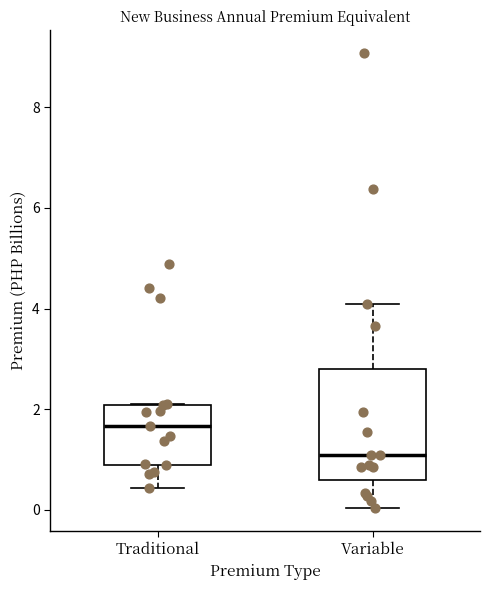

Which box's median line is the highest?

Traditional